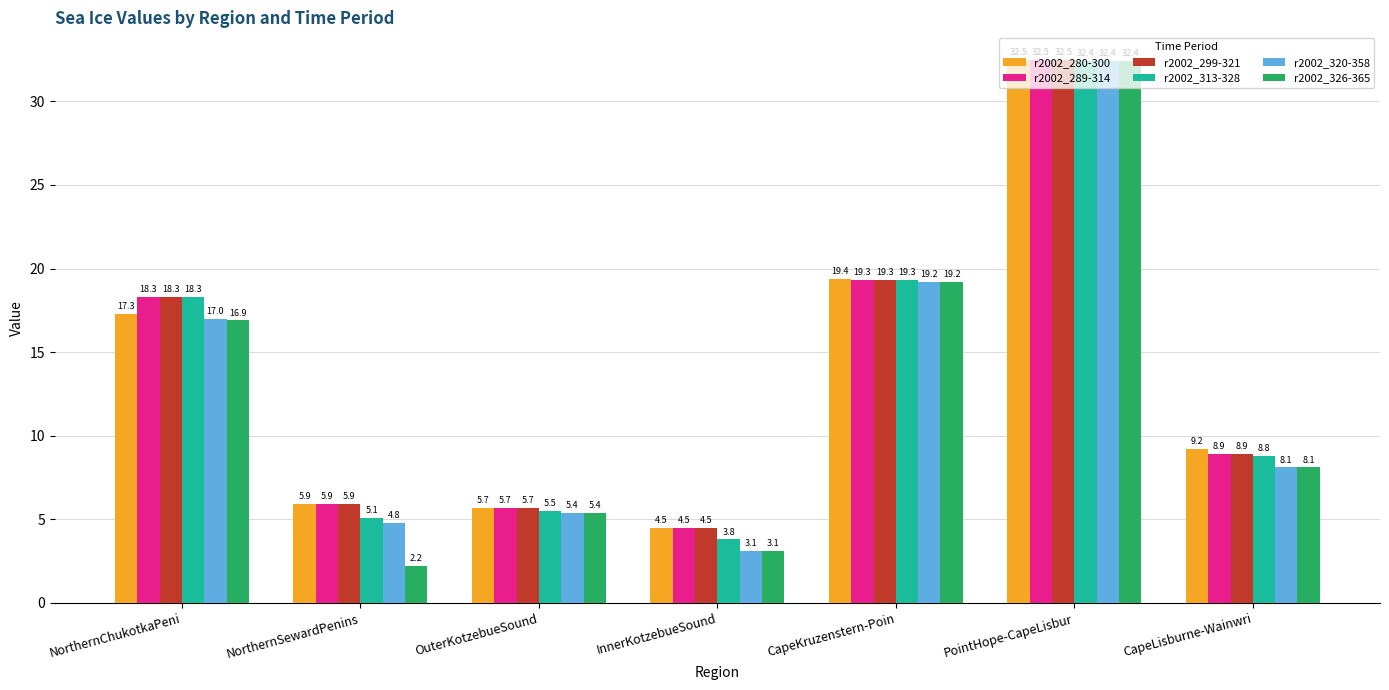

Is it true that r2002_299-321 equals 27.9 at NorthernChukotkaPeni?

False